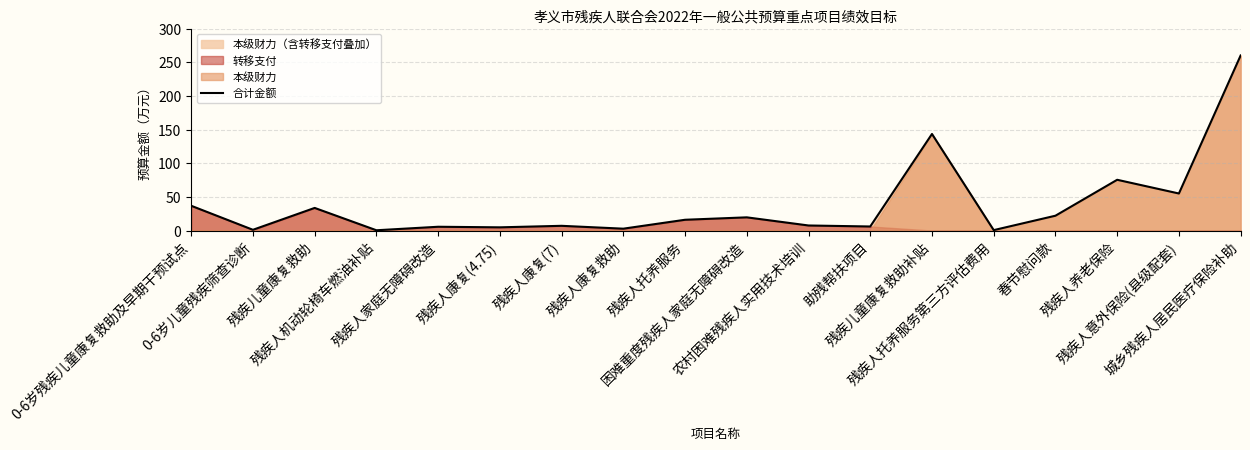

At which category does the chart reach its minimum across all series?

残疾人机动轮椅车燃油补贴